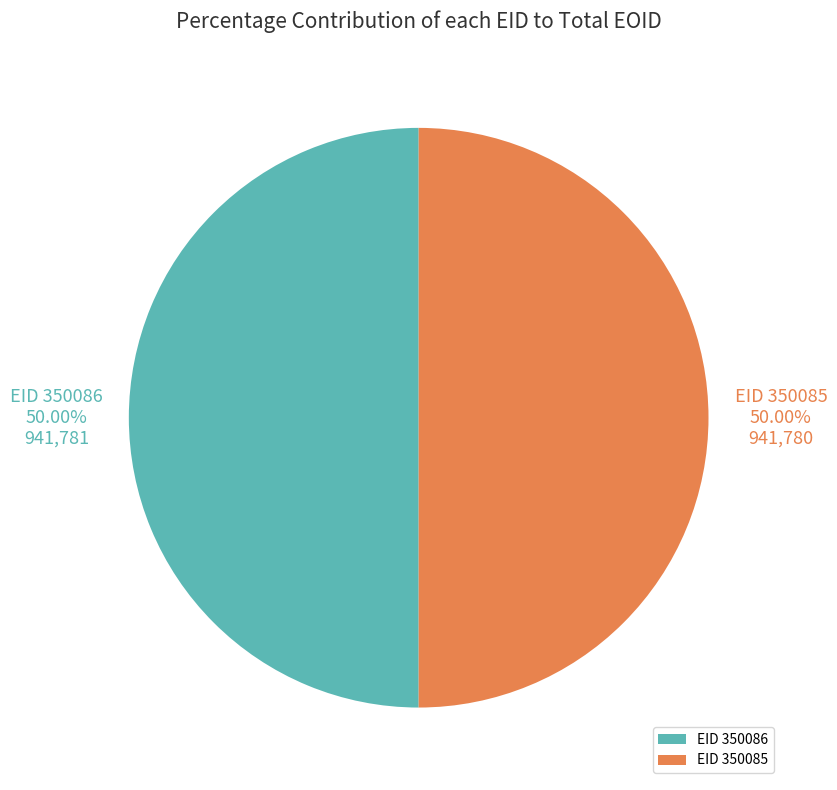

What is the ratio of the value at EID 350086 to the value at EID 350085?

1.0